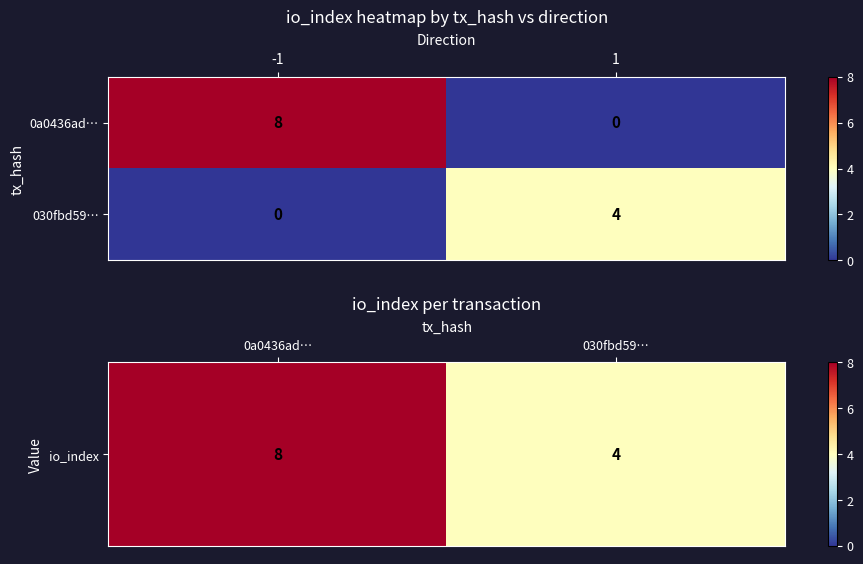

Rank the series by their maximum value, from lowest to highest.

030fbd59…, 0a0436ad…